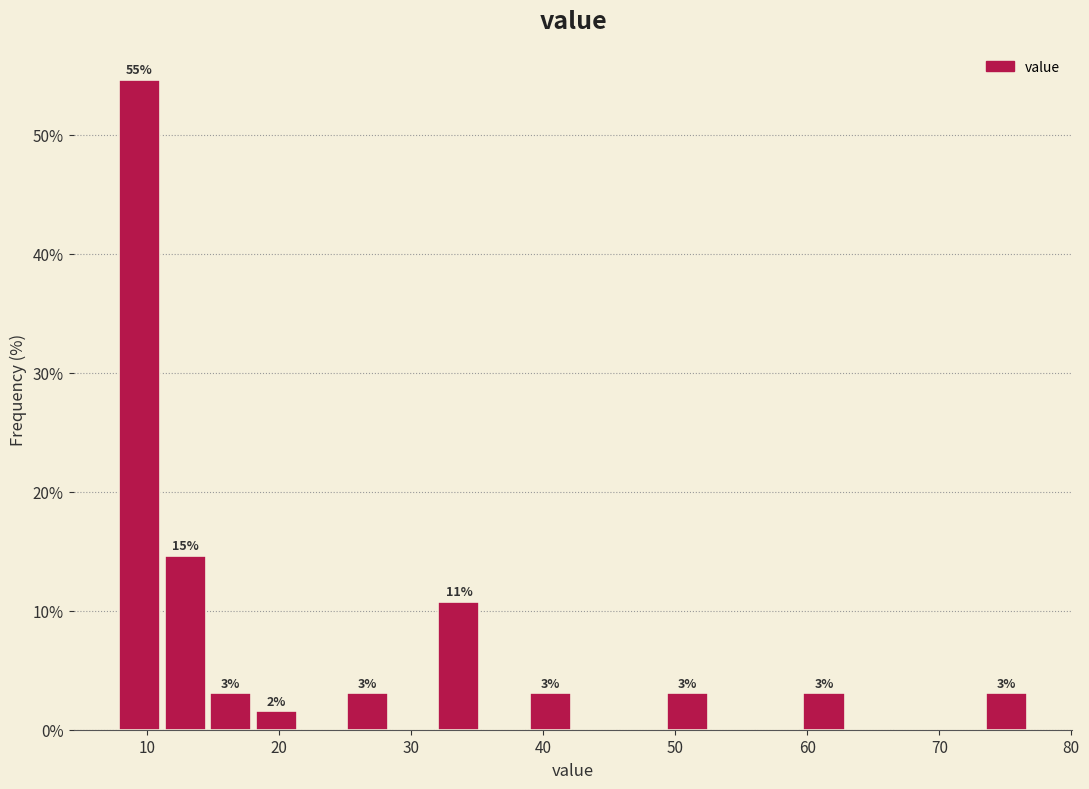

Around what value on the x-axis is the tallest bar? Give the approximate position of its centre, as read against the axis.

9